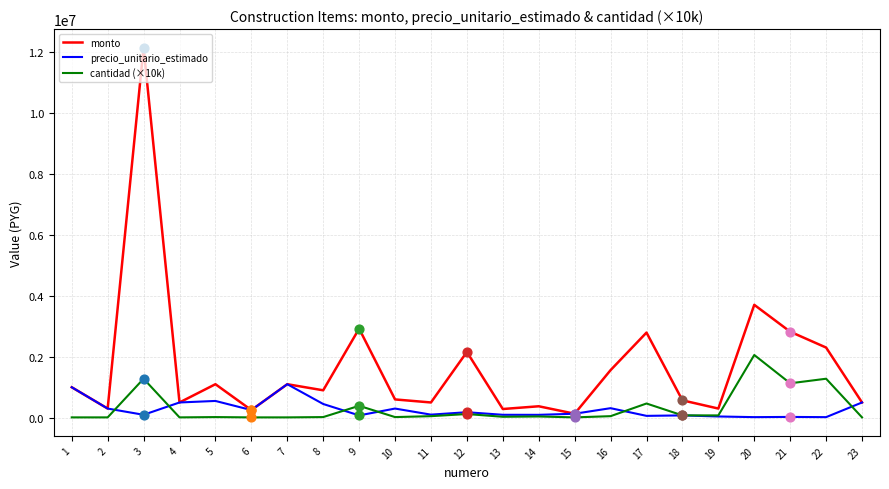

Which series has the largest range (max minus min)?

monto